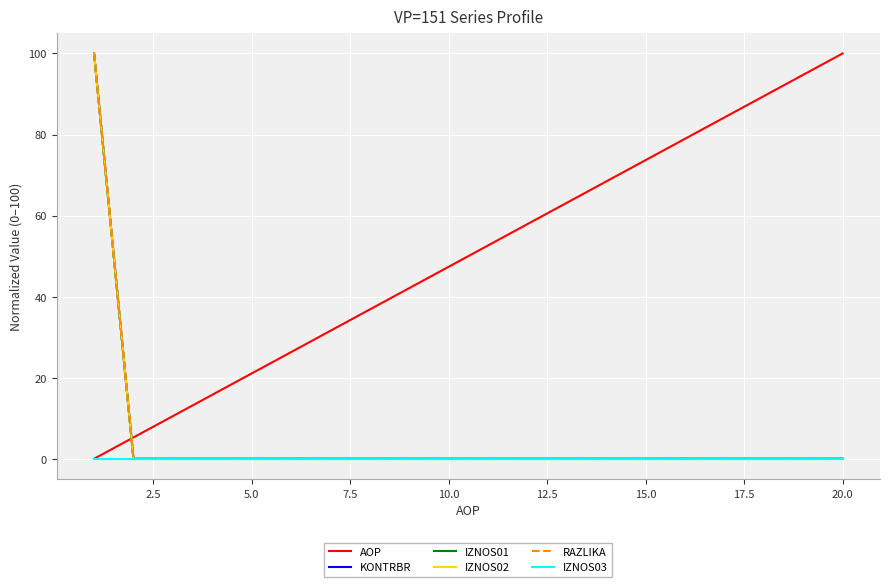

At how many categories does at least one series exceed 63?

9